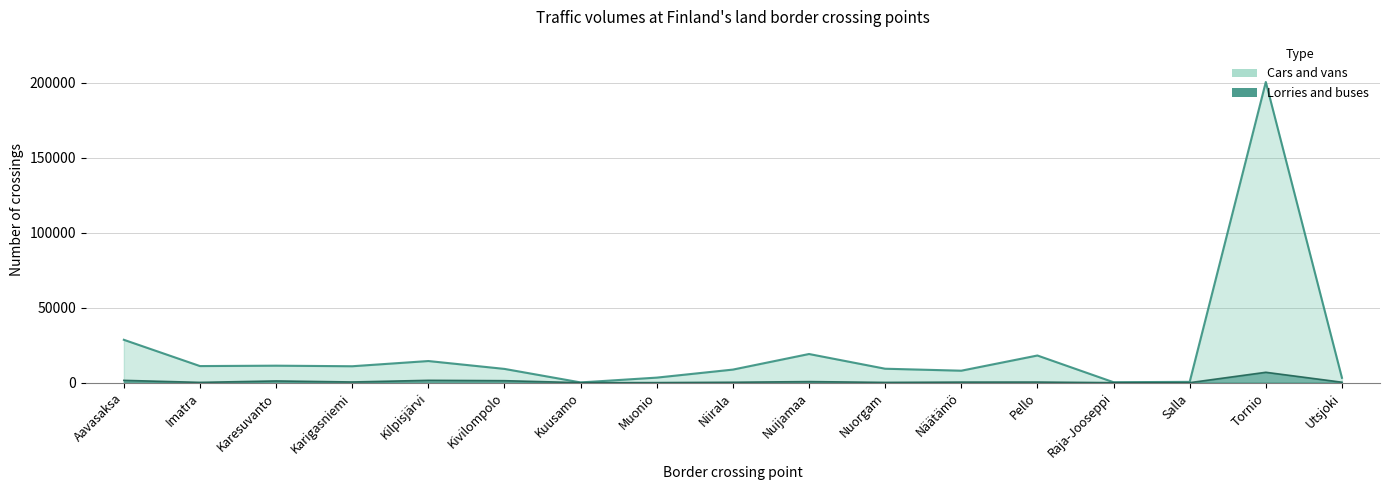

What is the average value of the Cars and vans series?

20993